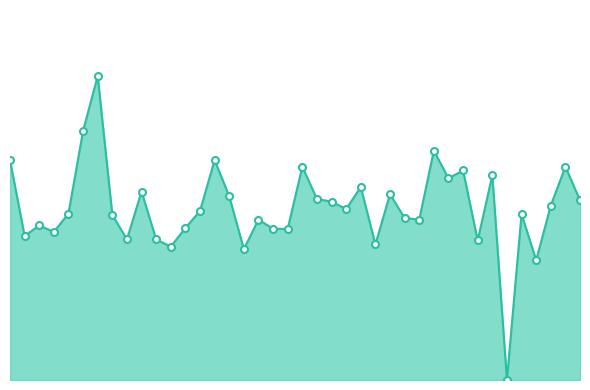

Does the chart have visible grid lines?

No